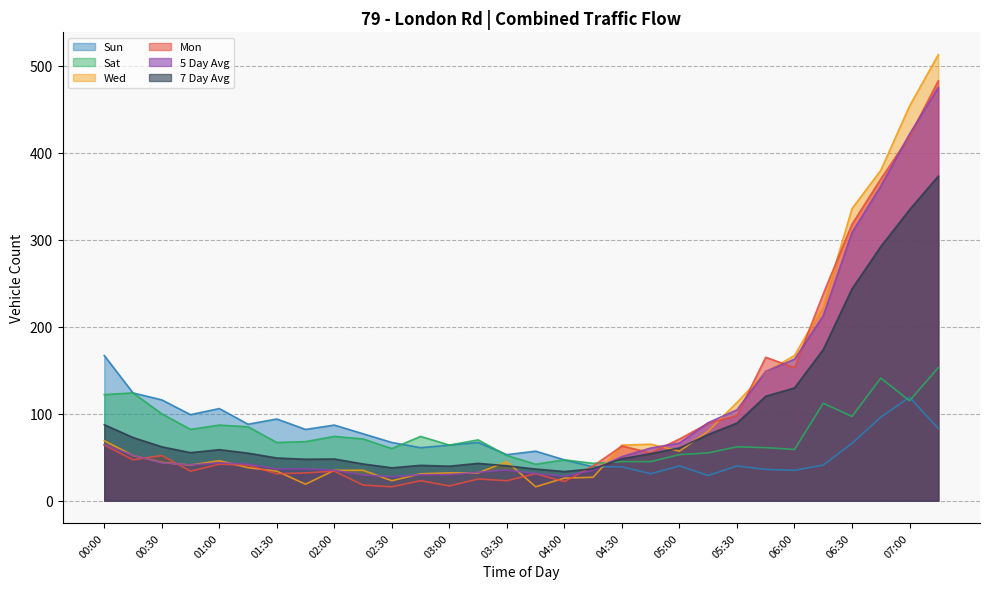

True or false: 5 Day Avg has a value of 308.6 at 06:30.

True